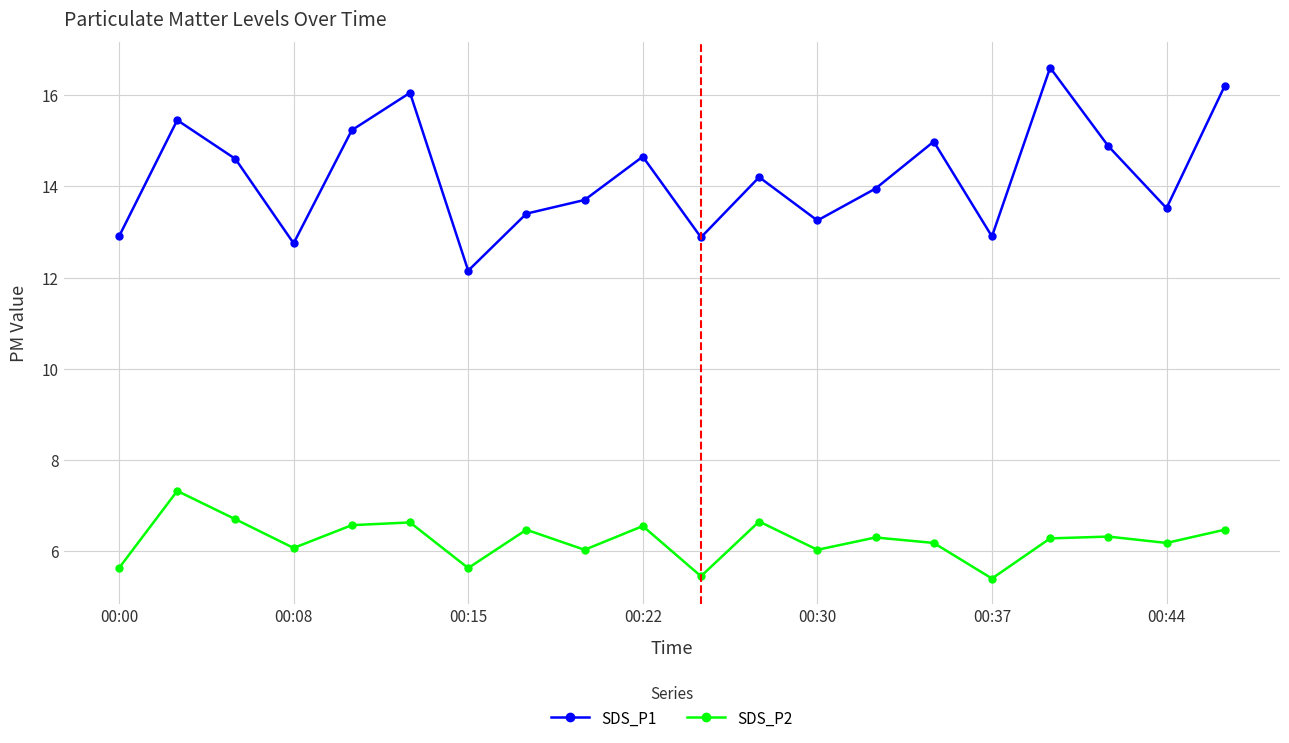

True or false: SDS_P2 has more than 1 interior local peaks.

True